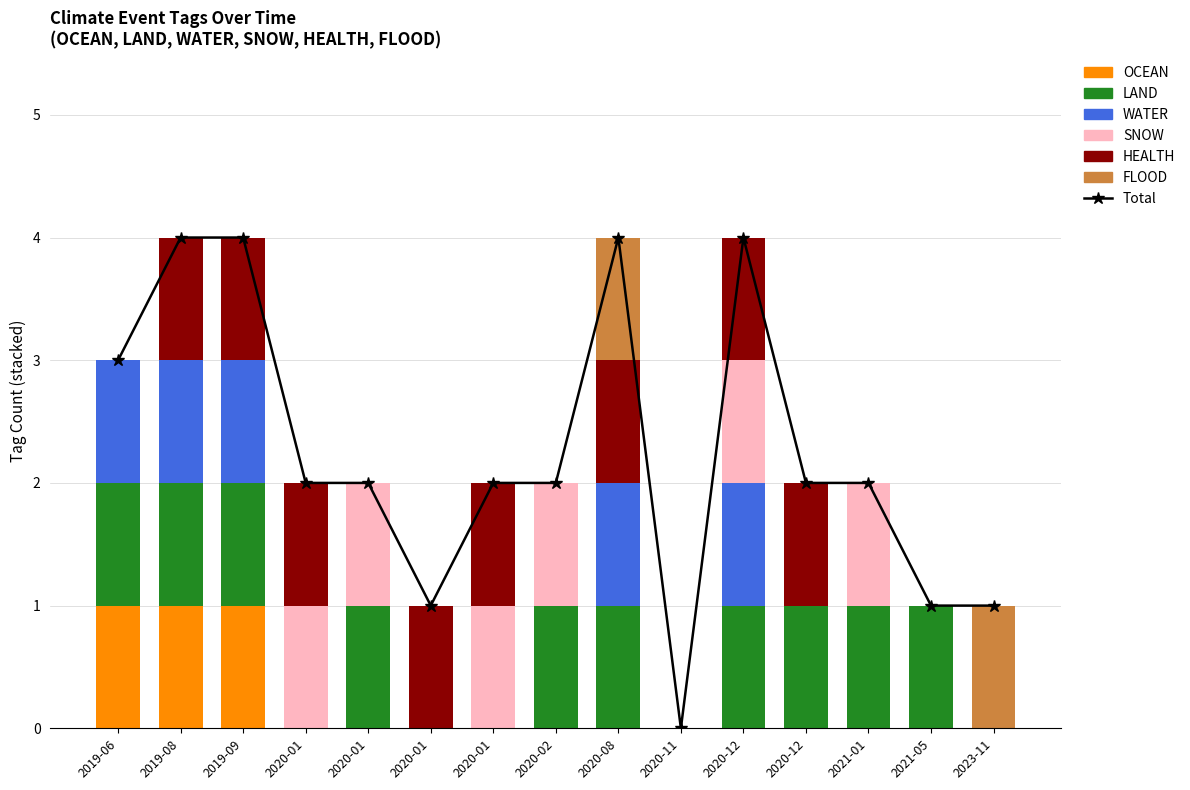

Reading left to right, extract all data points from this chart.

OCEAN: 1	1	1	0	0	0	0	0	0	0	0	0	0	0	0
LAND: 1	1	1	0	1	0	0	1	1	0	1	1	1	1	0
WATER: 1	1	1	0	0	0	0	0	1	0	1	0	0	0	0
SNOW: 0	0	0	1	1	0	1	1	0	0	1	0	1	0	0
HEALTH: 0	1	1	1	0	1	1	0	1	0	1	1	0	0	0
FLOOD: 0	0	0	0	0	0	0	0	1	0	0	0	0	0	1